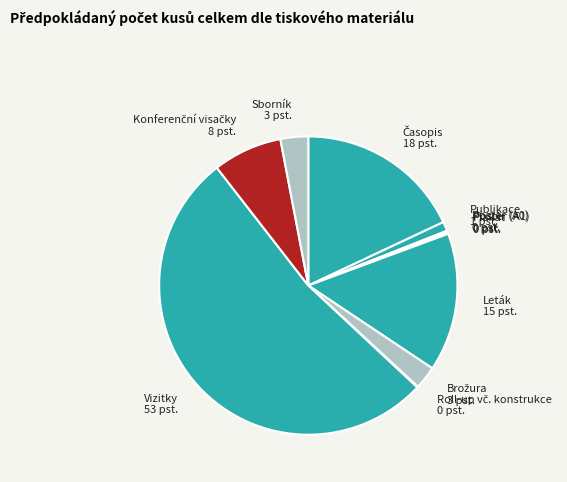

Is there any slice that represents more than half of the pie?

Yes